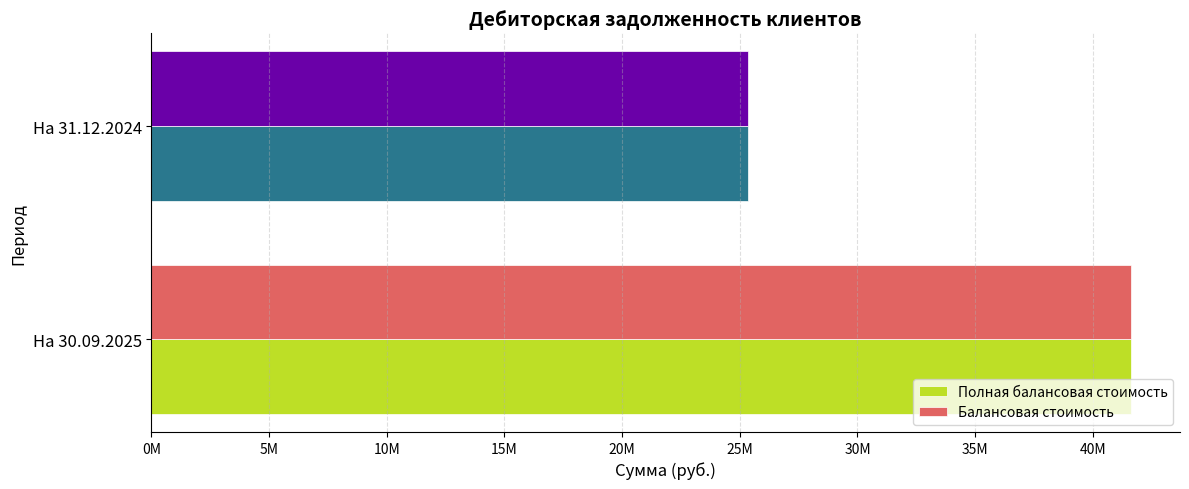

What are all the series names shown in the legend?

Полная балансовая стоимость, Балансовая стоимость